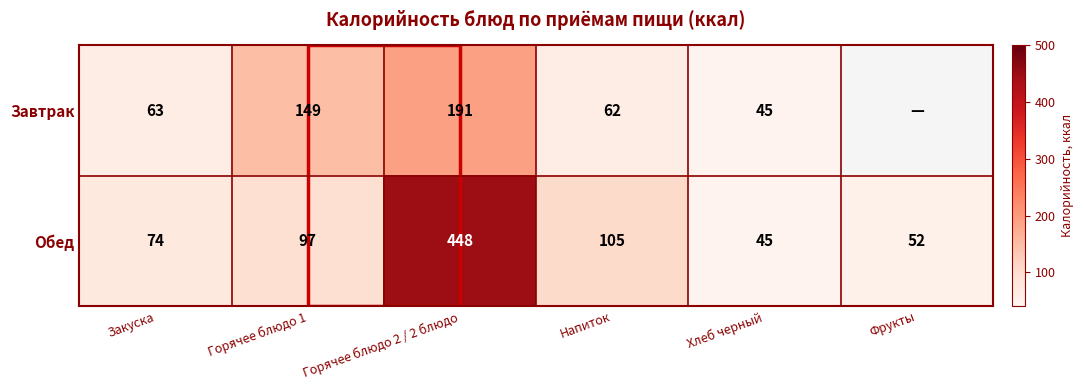

Which category has the lowest value in the Обед series?

Хлеб черный